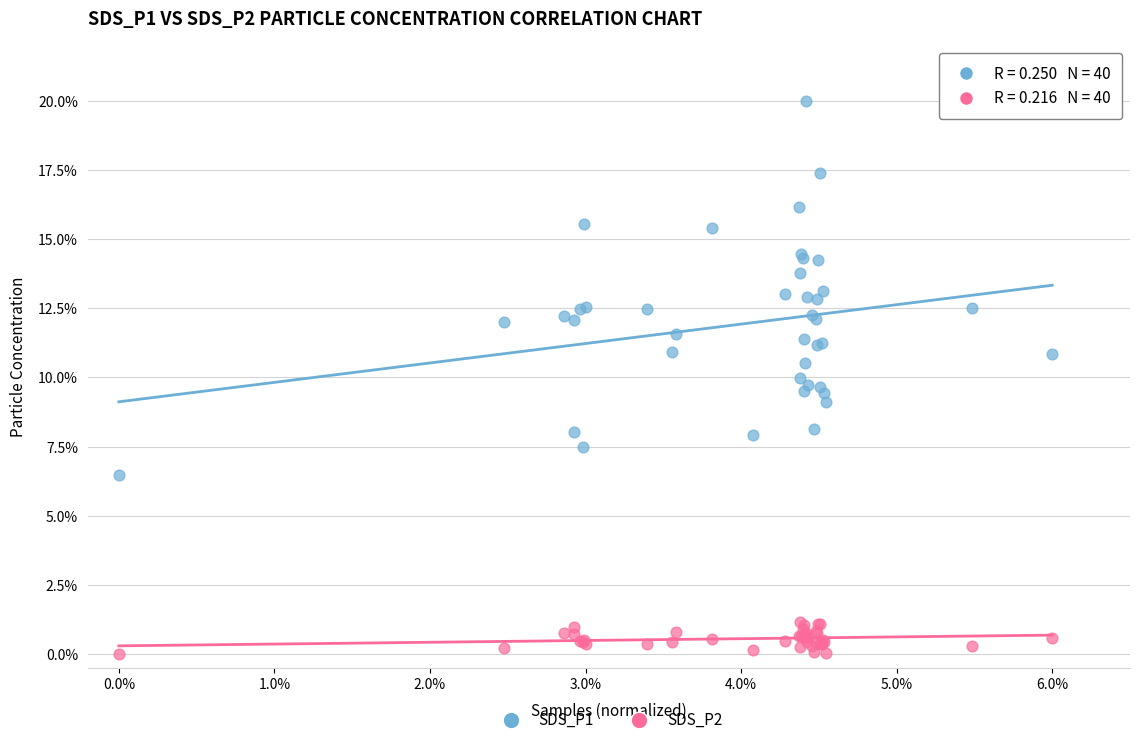

Which series reaches the maximum Y coordinate?

SDS_P1